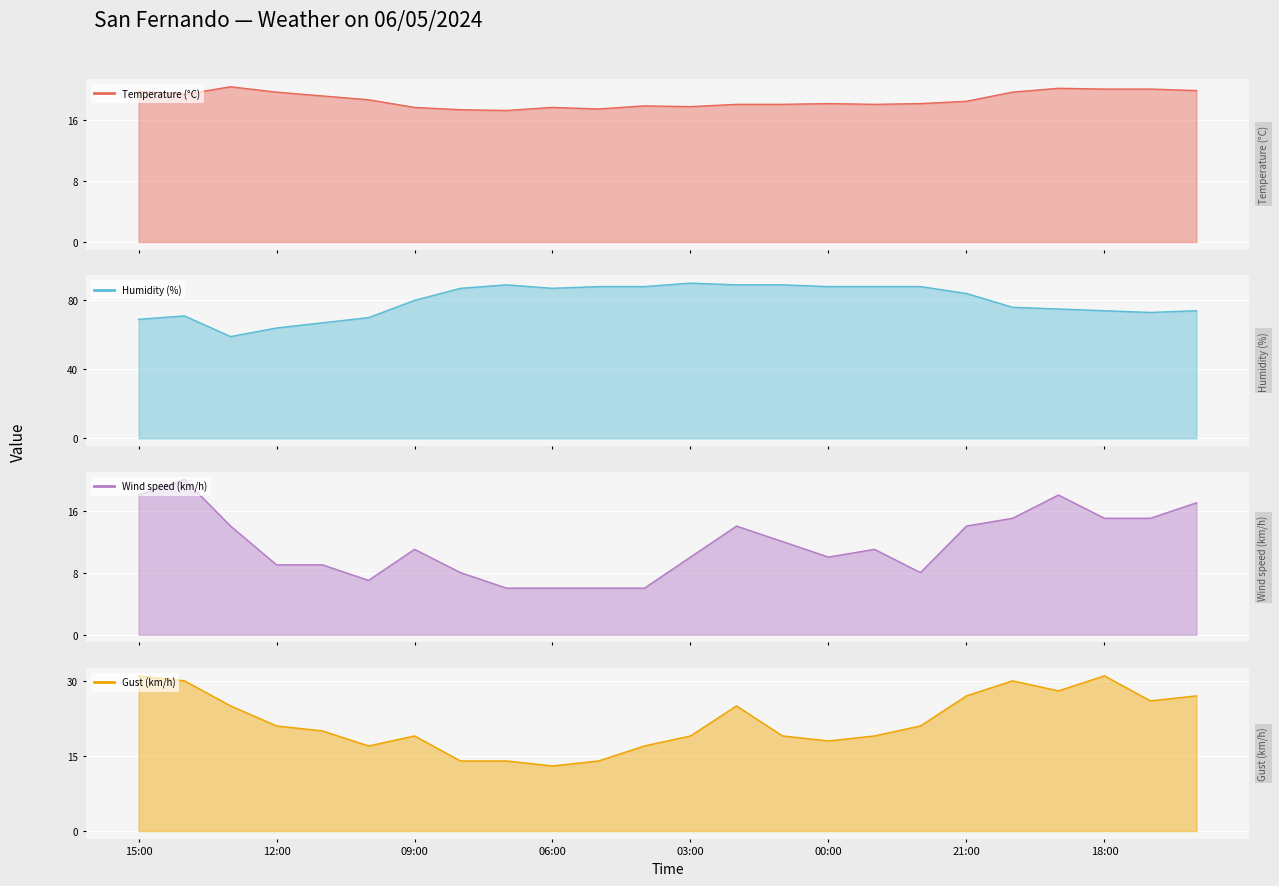

True or false: Gust (km/h) has a value of 30.0 at 20:00.

True